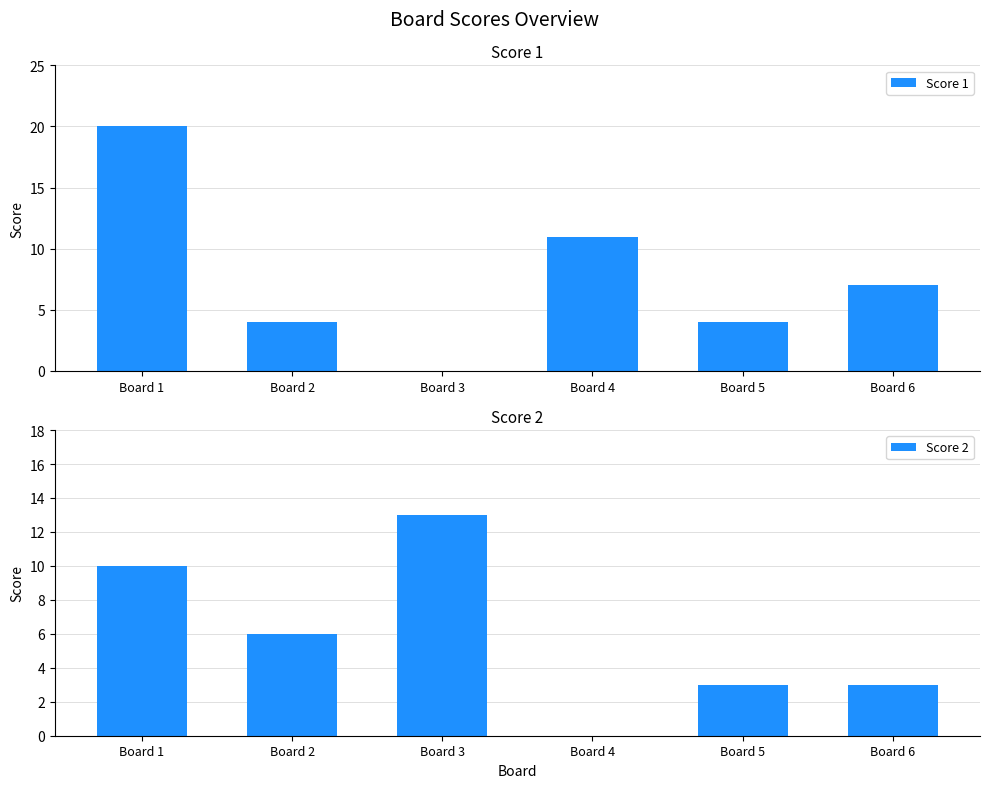

The value of Score 1 at Board 4 is 11. True or false?

True